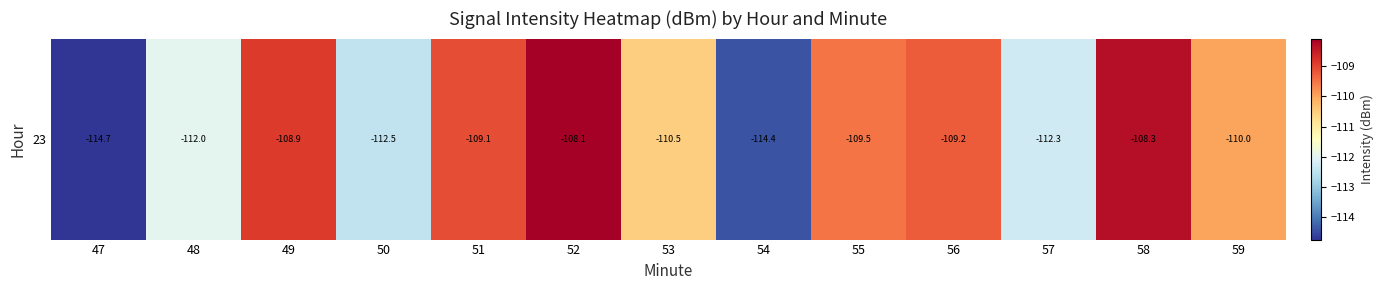

The value at 57 is -187.4. True or false?

False